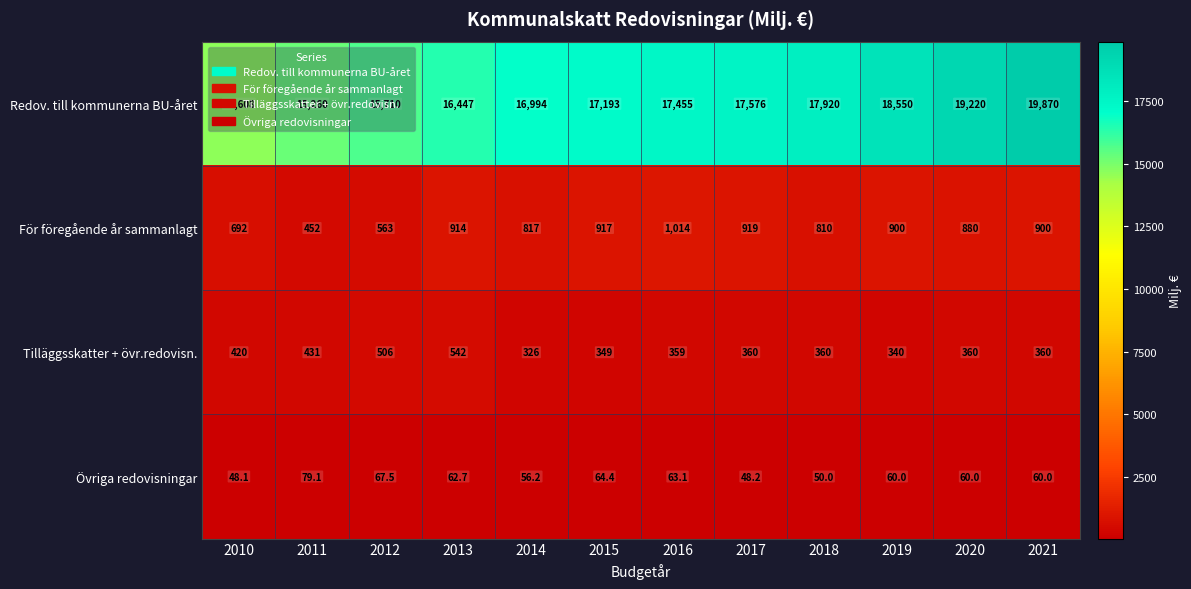

Which series has the largest range (max minus min)?

Redov. till kommunerna BU-året